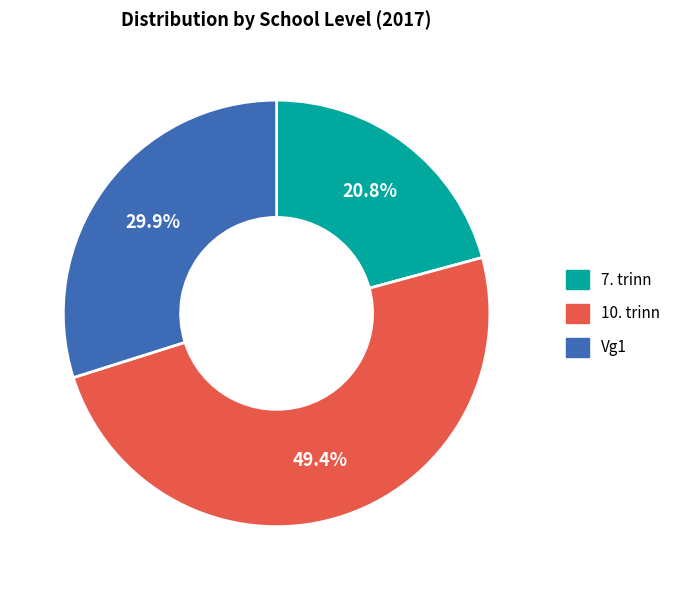

Combined, what portion of the pie is 10. trinn and 7. trinn?

70.1%